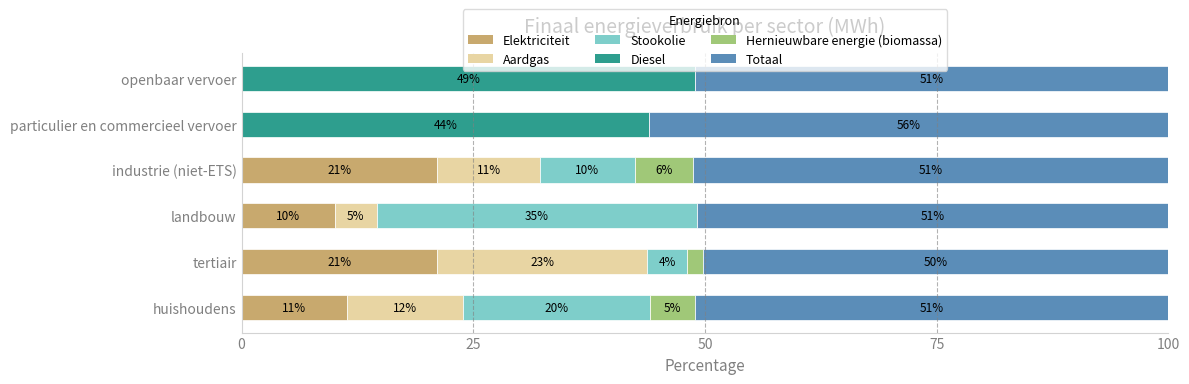

True or false: Elektriciteit has a value of 11.4 at huishoudens.

True